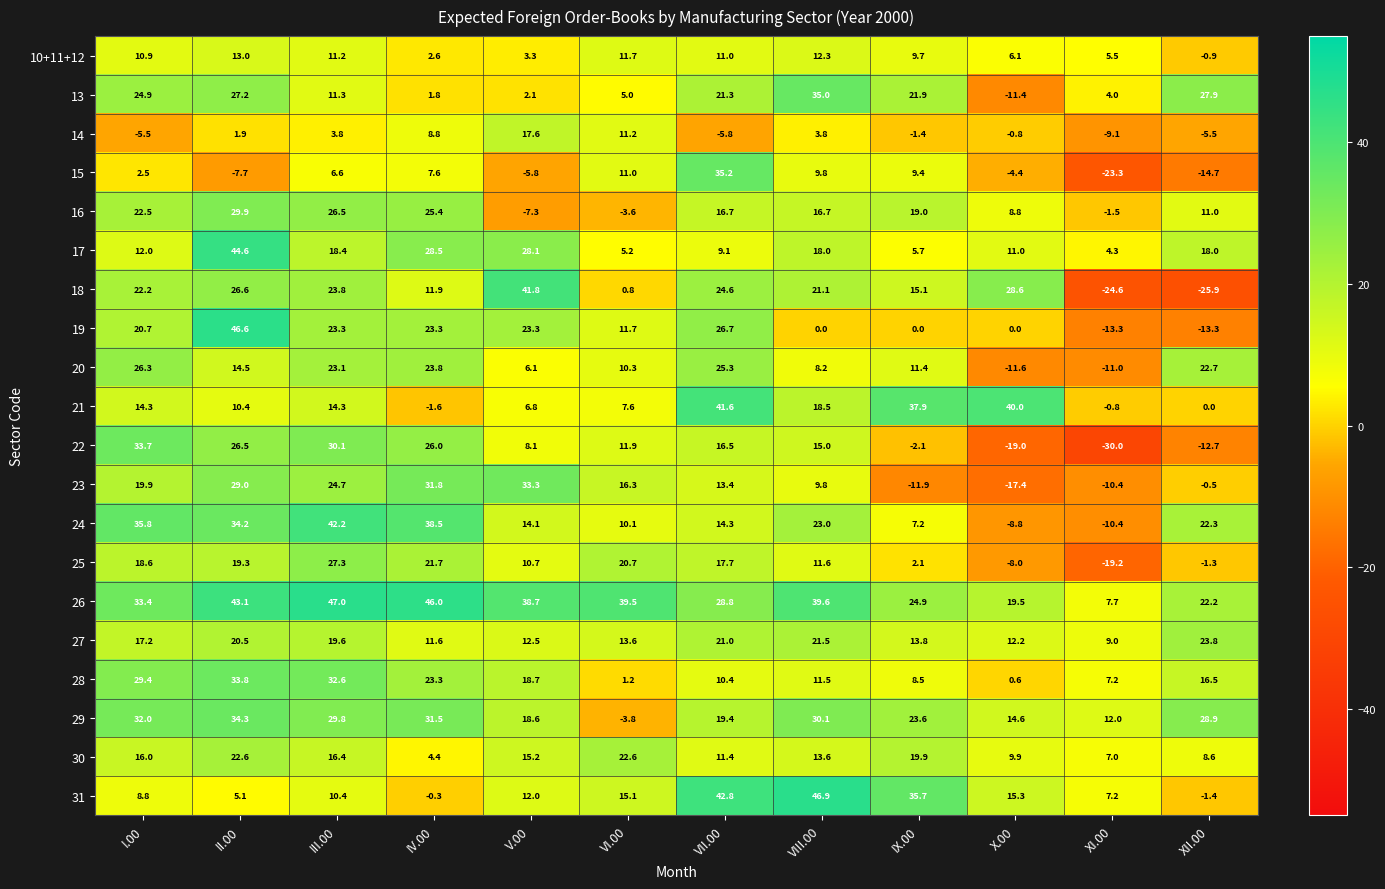

What is the maximum value shown in the chart?

47.0